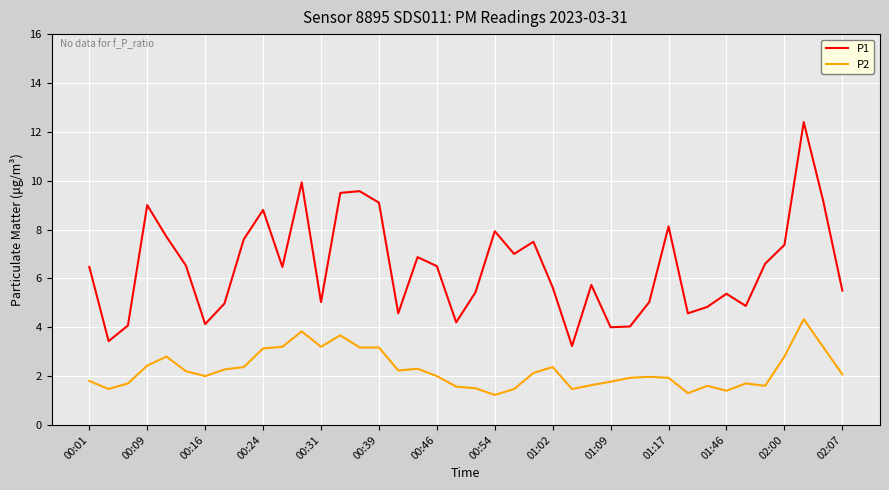

Which series has the largest range (max minus min)?

P1